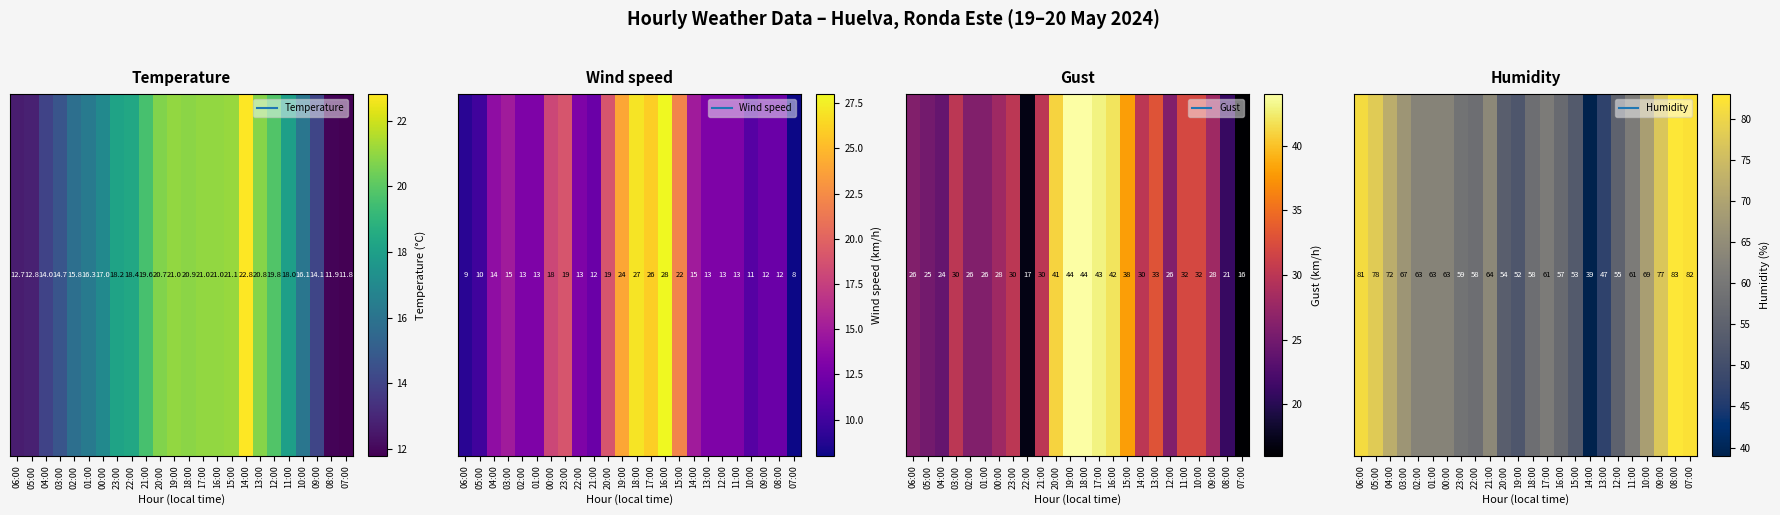

What is the smallest value displayed?

39